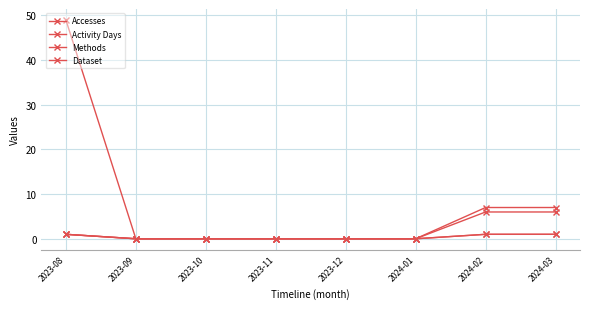

Reading left to right, transcribe all the data shown in this chart.

Accesses: 2023-08=49	2023-09=0	2023-10=0	2023-11=0	2023-12=0	2024-01=0	2024-02=7	2024-03=7
Activity Days: 2023-08=1	2023-09=0	2023-10=0	2023-11=0	2023-12=0	2024-01=0	2024-02=6	2024-03=6
Methods: 2023-08=1	2023-09=0	2023-10=0	2023-11=0	2023-12=0	2024-01=0	2024-02=1	2024-03=1
Dataset: 2023-08=1	2023-09=0	2023-10=0	2023-11=0	2023-12=0	2024-01=0	2024-02=1	2024-03=1